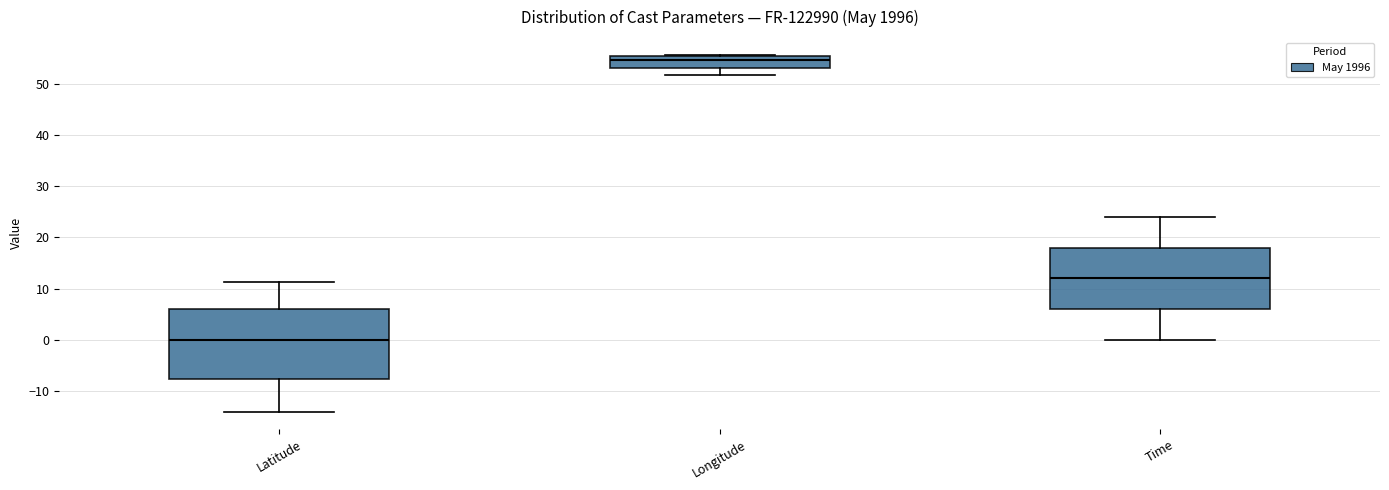

Which box is the tallest, from its lower edge to its upper edge?

Latitude